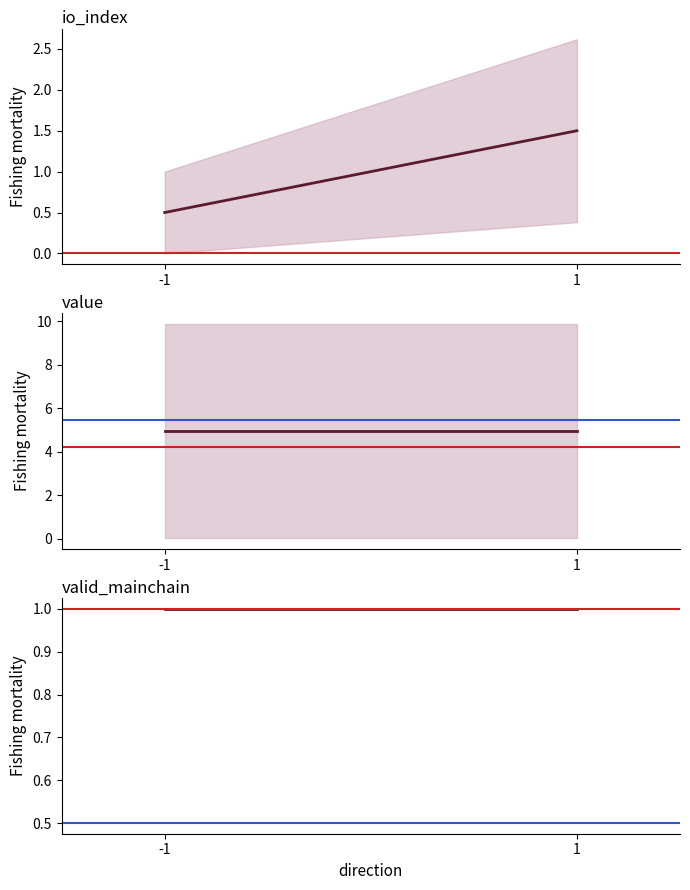

At which category is the sum across all series the highest?

1